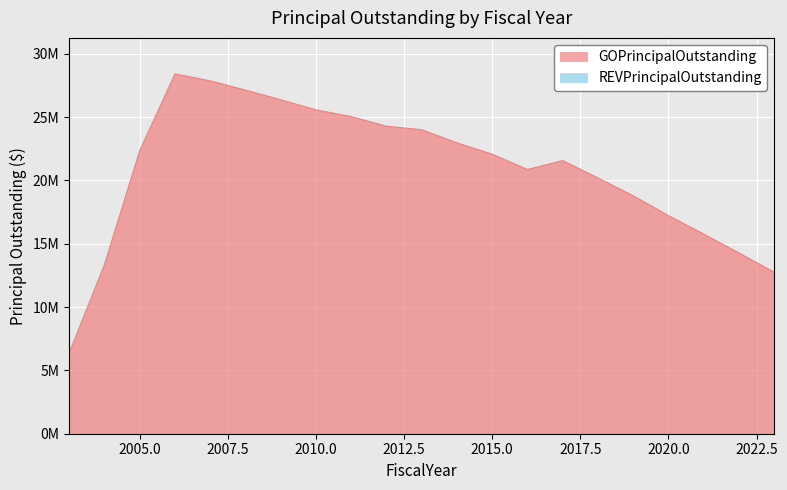

True or false: there are more than 1 points higher than both neighbors.

True